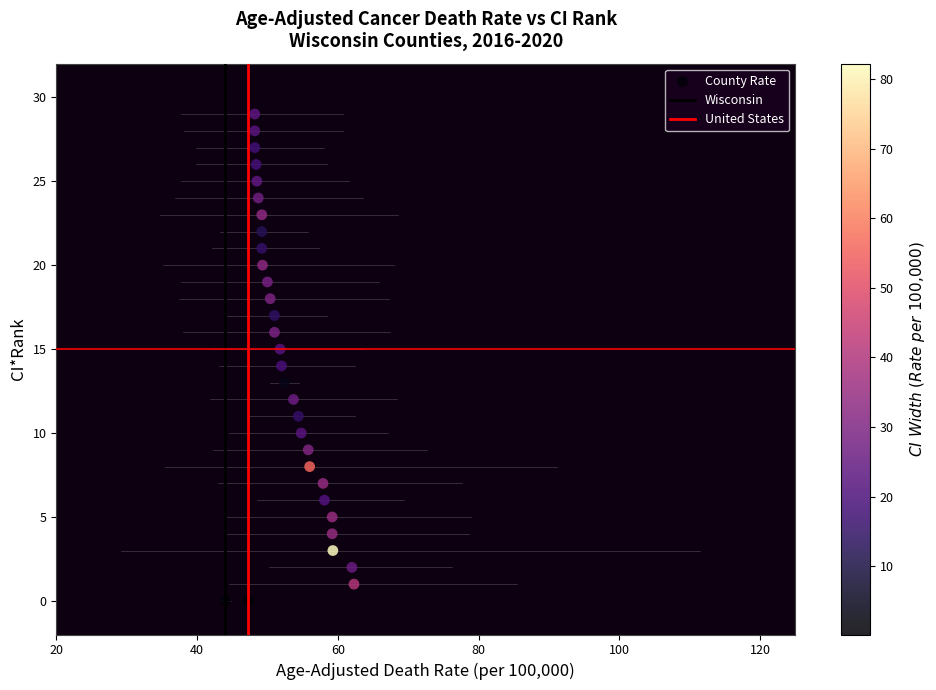

What is the range of Y values (max minus min)?

29